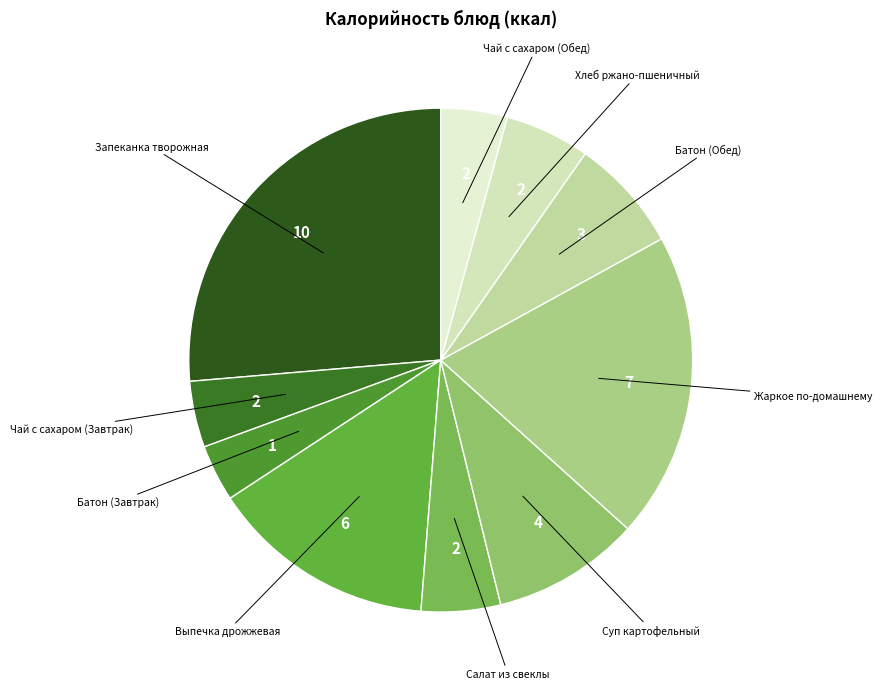

How many slices are in this pie chart?

10